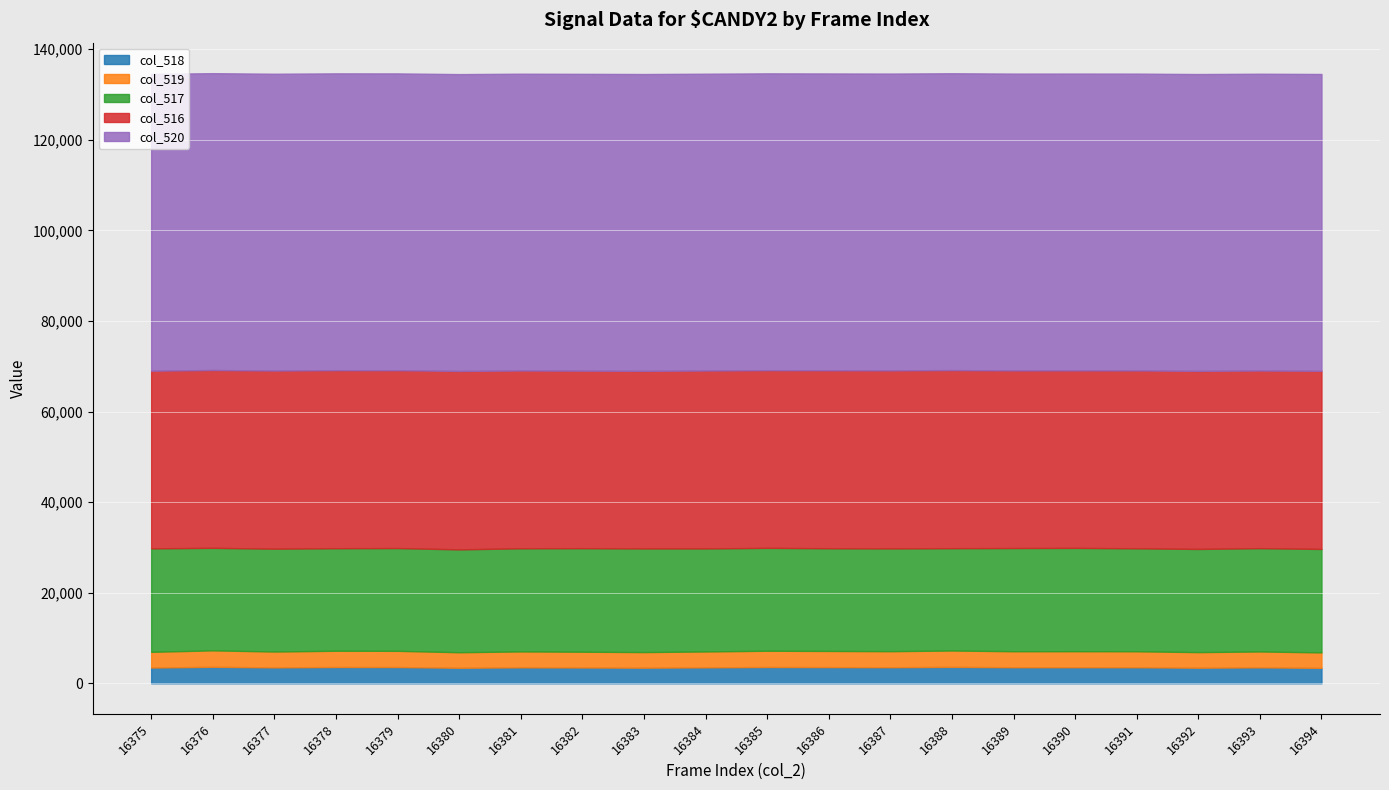

What is the spread (max minus min) of values at 16380?

62108